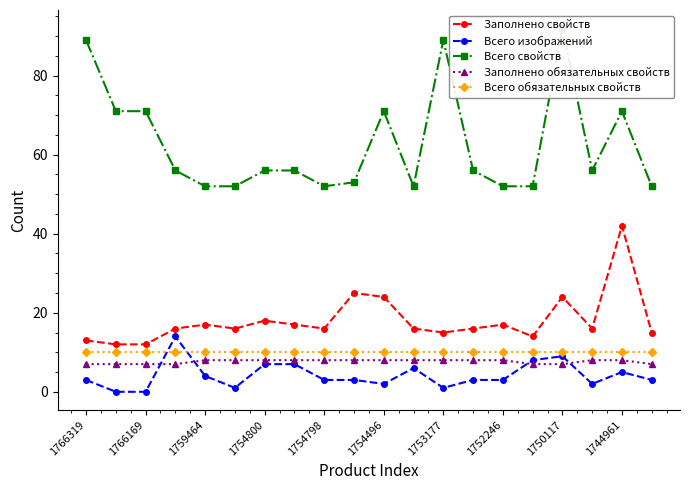

Count the number of data series in this chart.

5